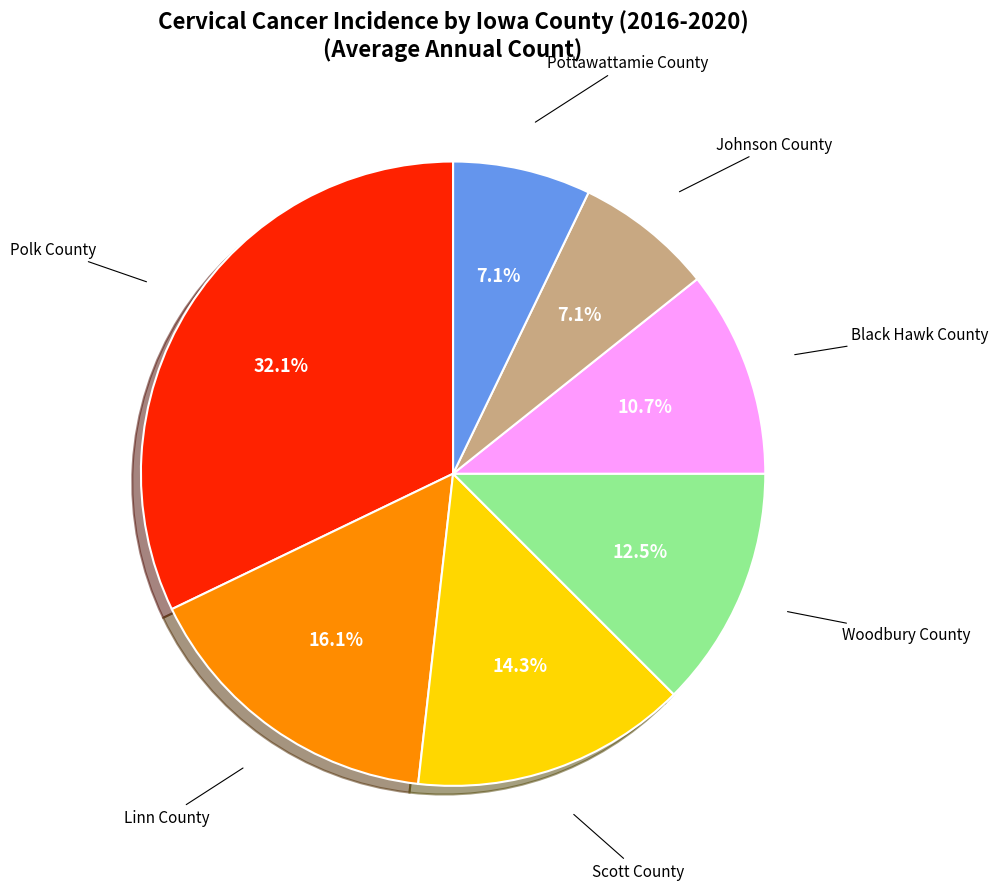

To the nearest percent, what percentage of the pie is Black Hawk County?

11%